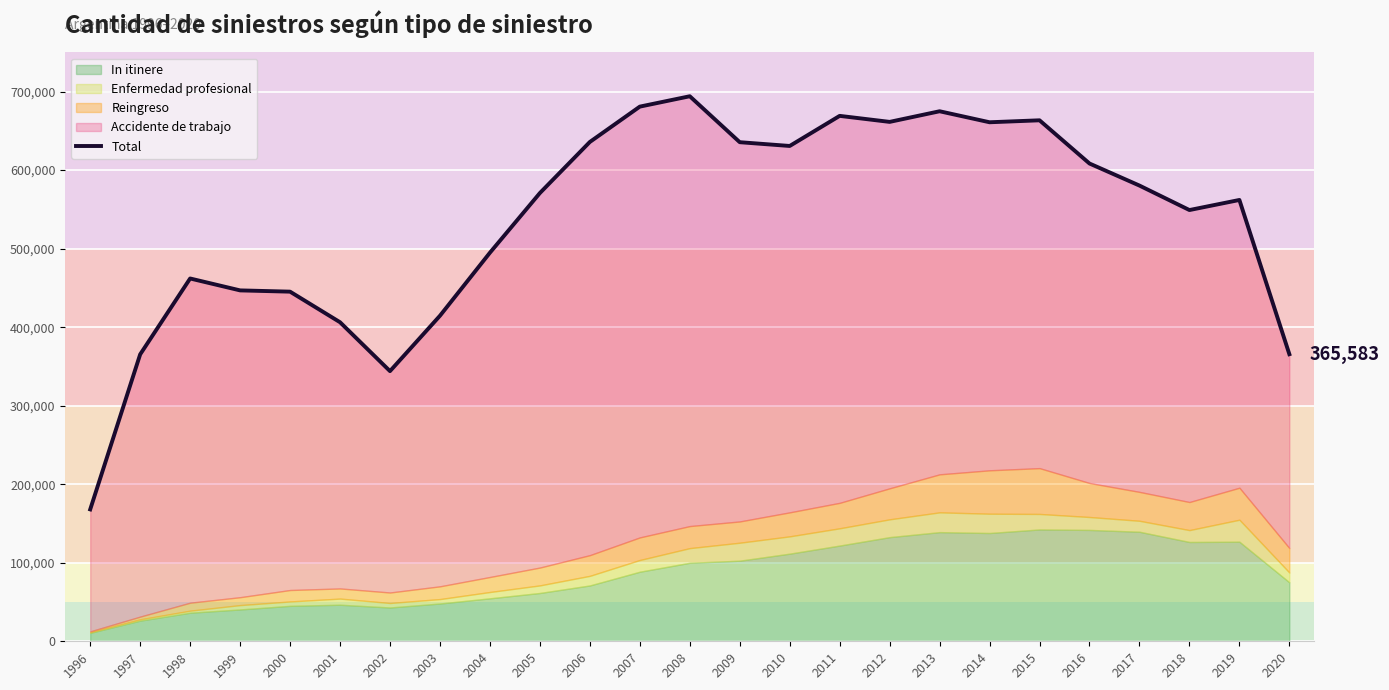

What is the maximum value for Total?

694077